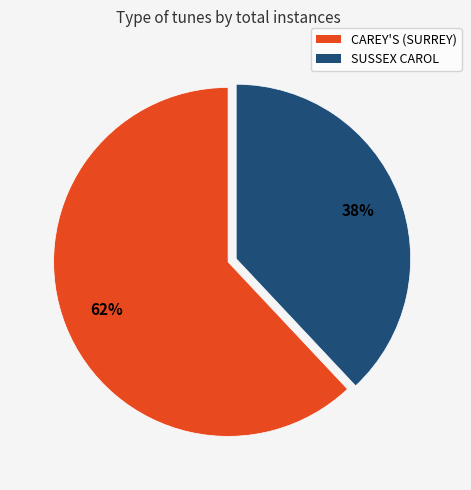

Is it true that CAREY'S (SURREY) is 69% of the pie?

False